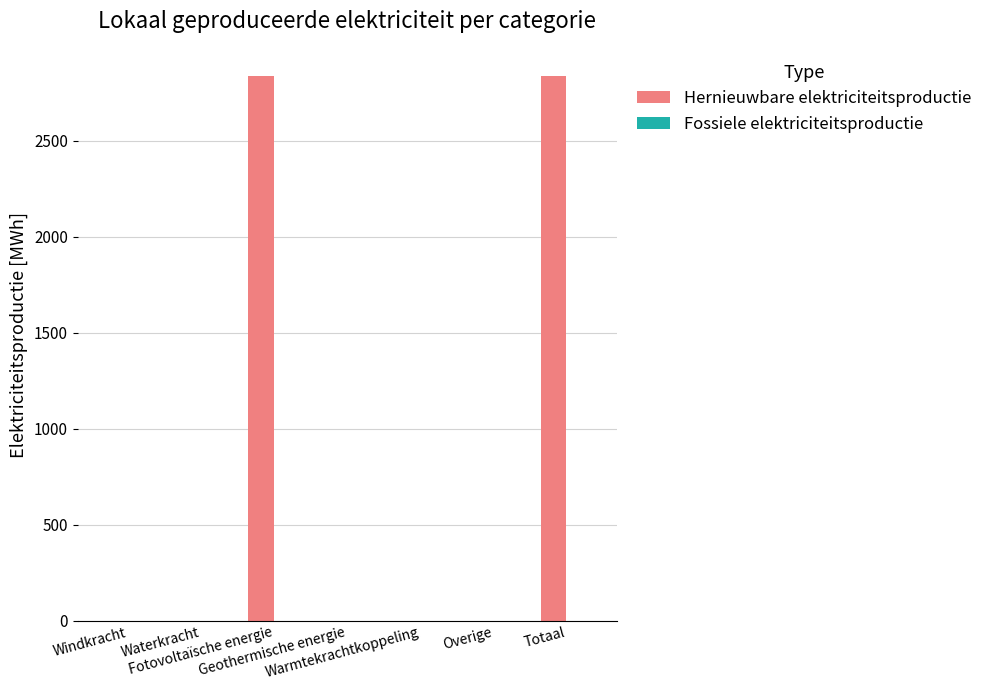

What is the sum of all values?

5673.4